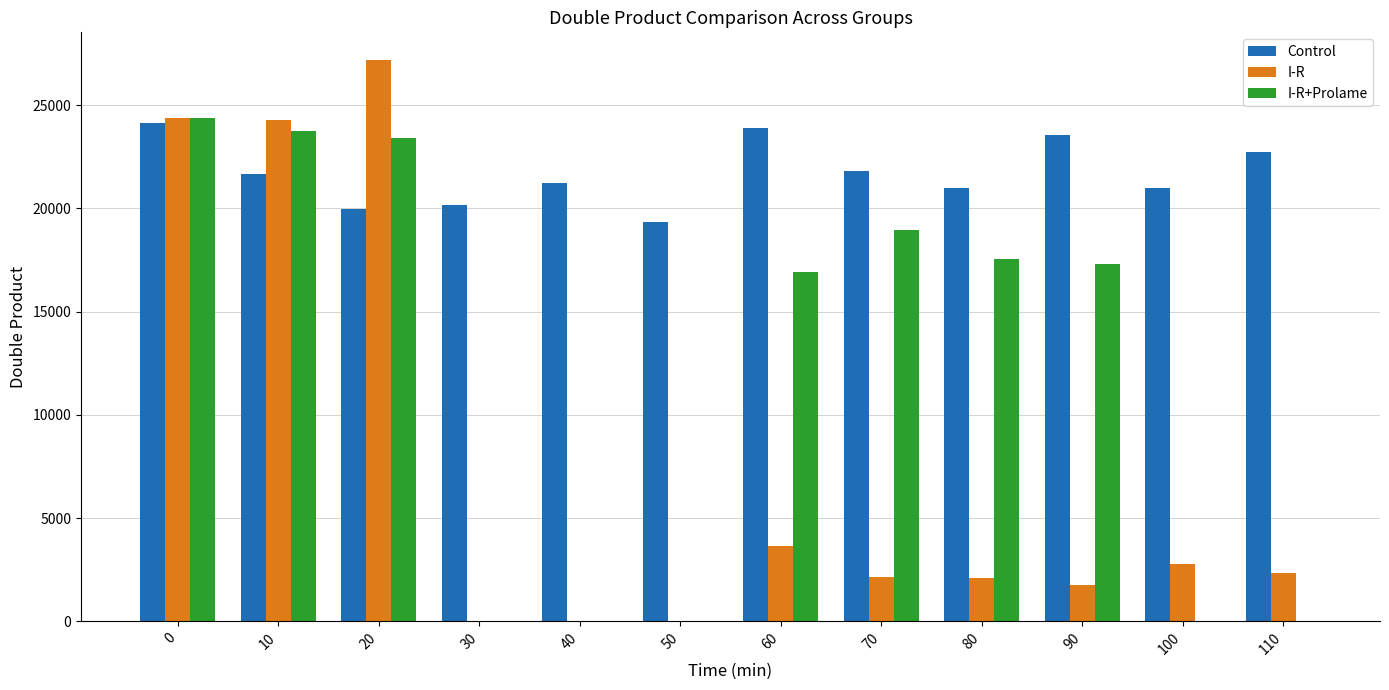

Which series has the largest total across all categories?

Control